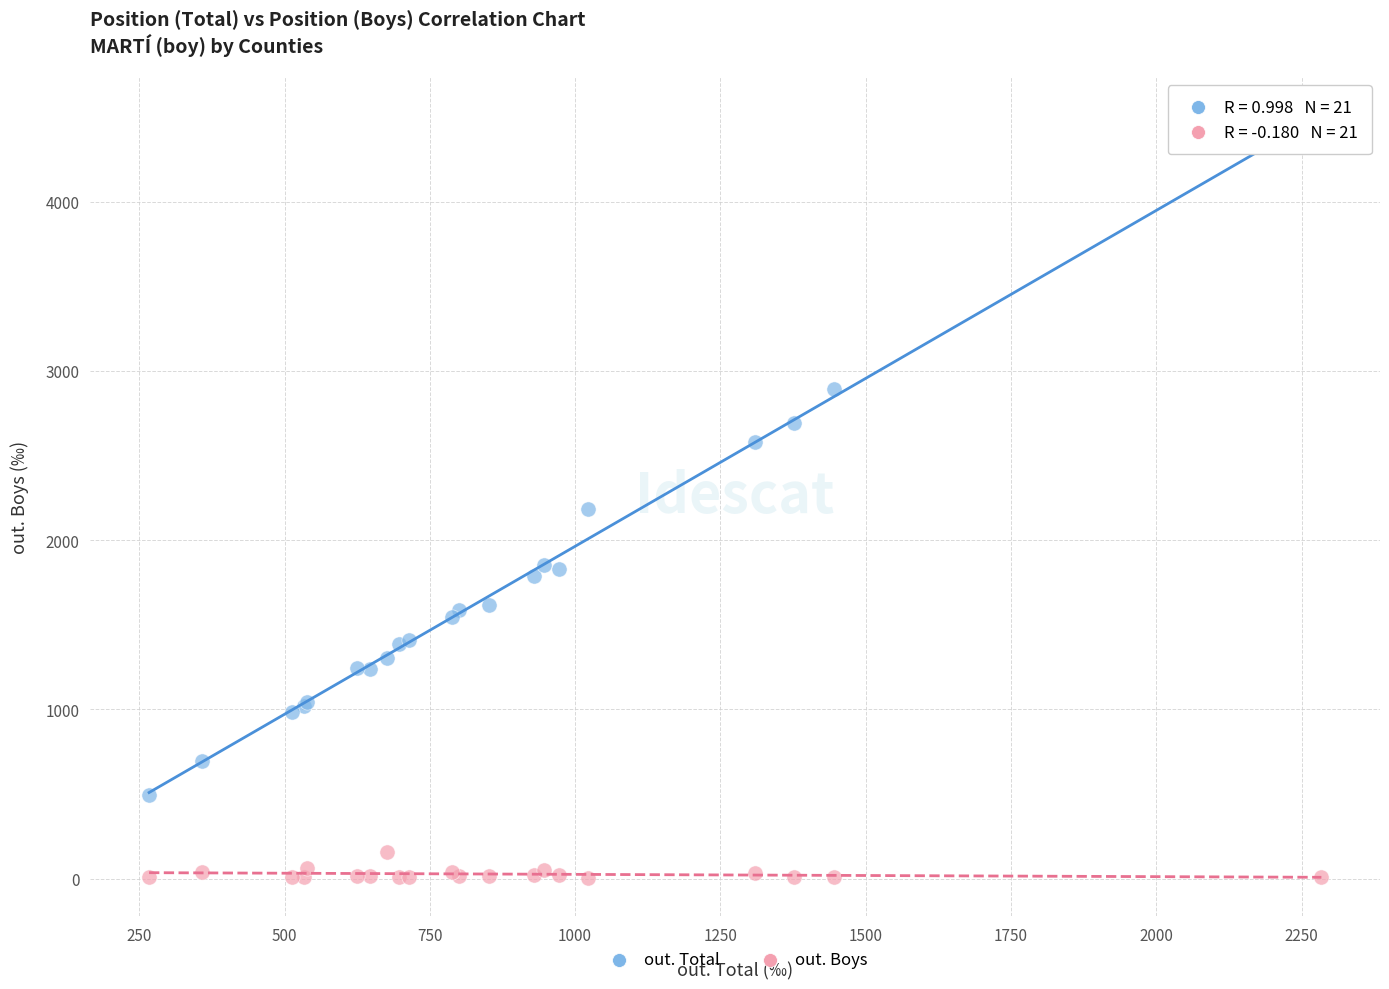

What is the X range (max minus min) for the scatter plot?

2017